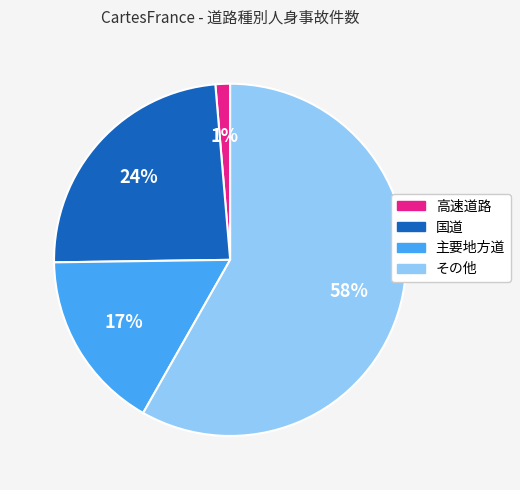

To the nearest percent, what portion does 国道 represent?

24%